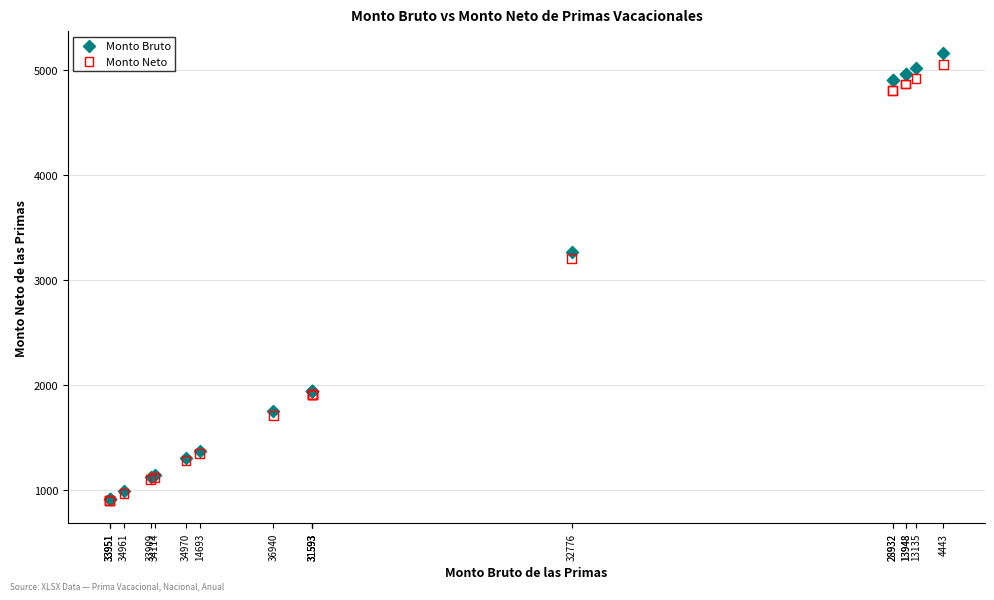

Across all series, what Y value is closest to 3029?

3204.0